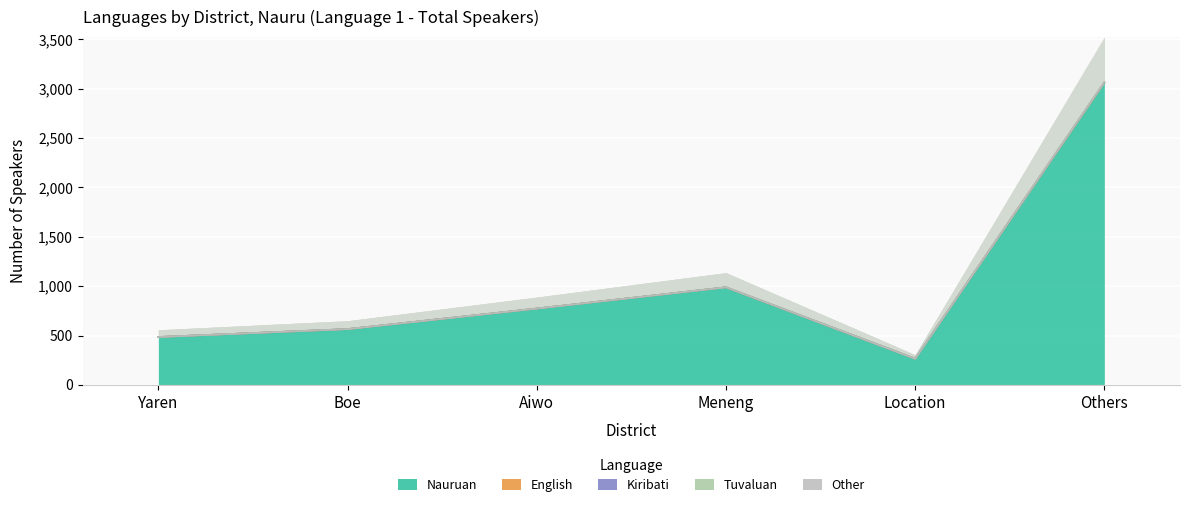

How many lines are shown in the chart?

5